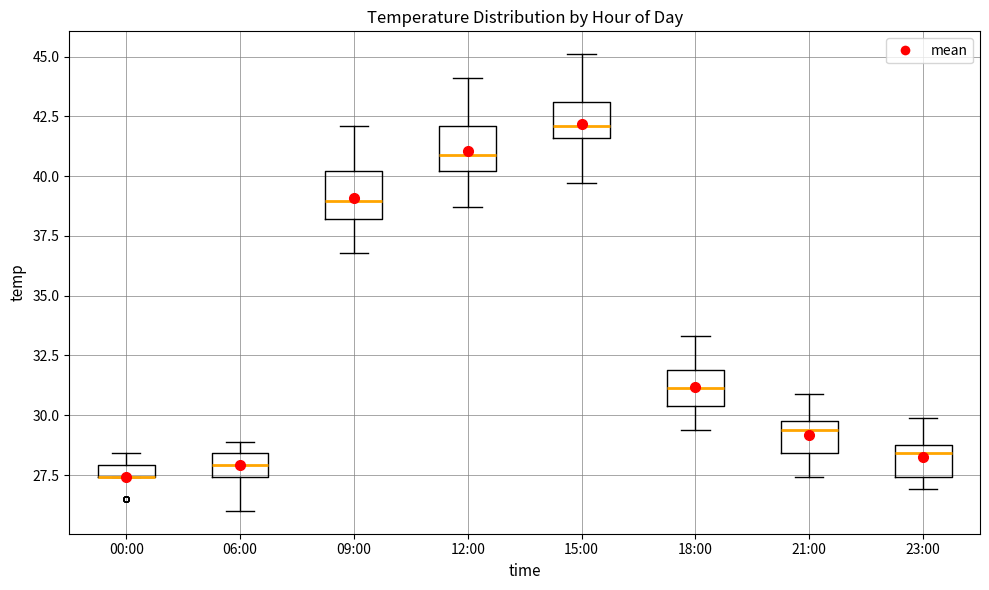

Where does the median line of the box for 09:00 sit on the y-axis? The values are not printed on the chart, so give them approximately, as read against the axis.

39.0